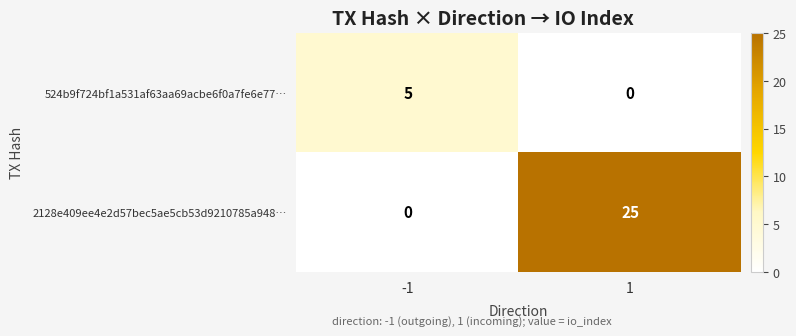

What is the difference between the maximum and minimum values in the 524b9f724bf1a531af63aa69acbe6f0a7fe6e77… series?

5